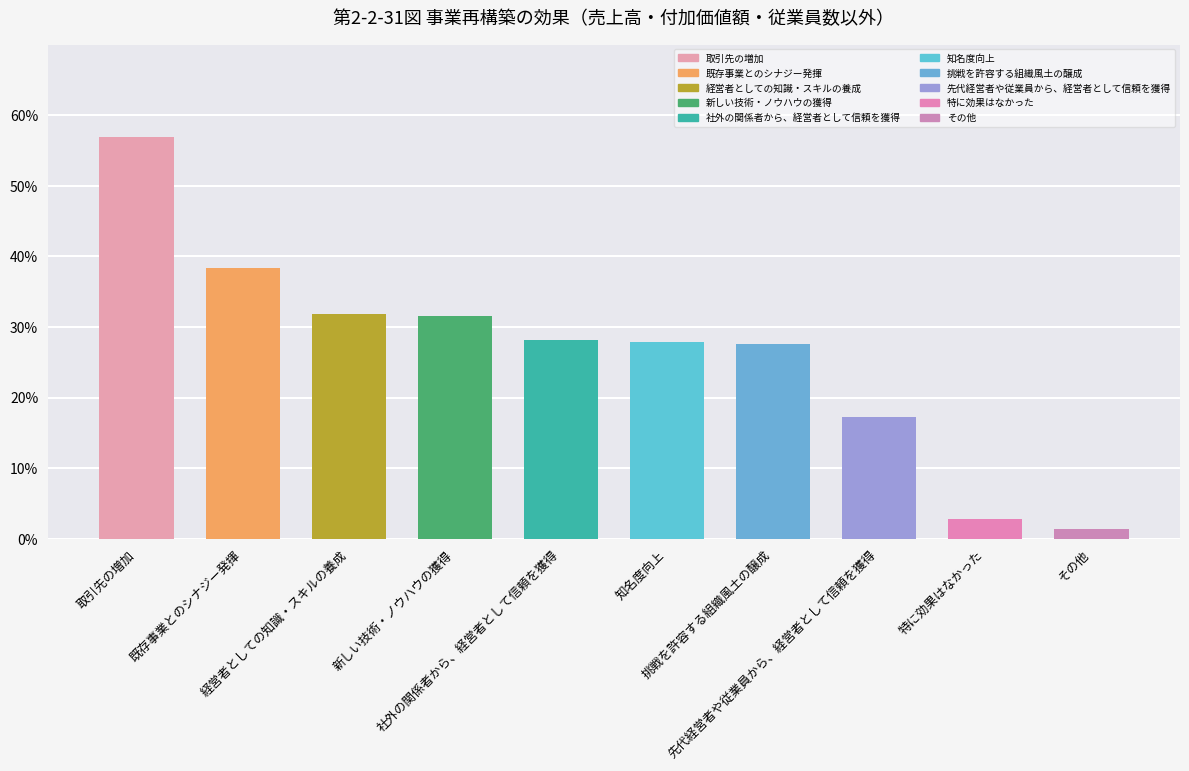

Reading left to right, extract all data points from this chart.

0.6	0.4	0.3	0.3	0.3	0.3	0.3	0.2	0.0	0.0